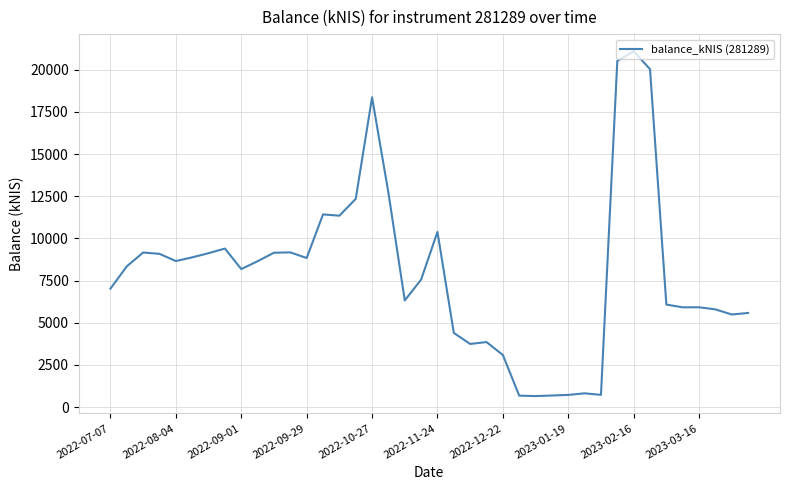

What is the greatest value displayed?

21085.8